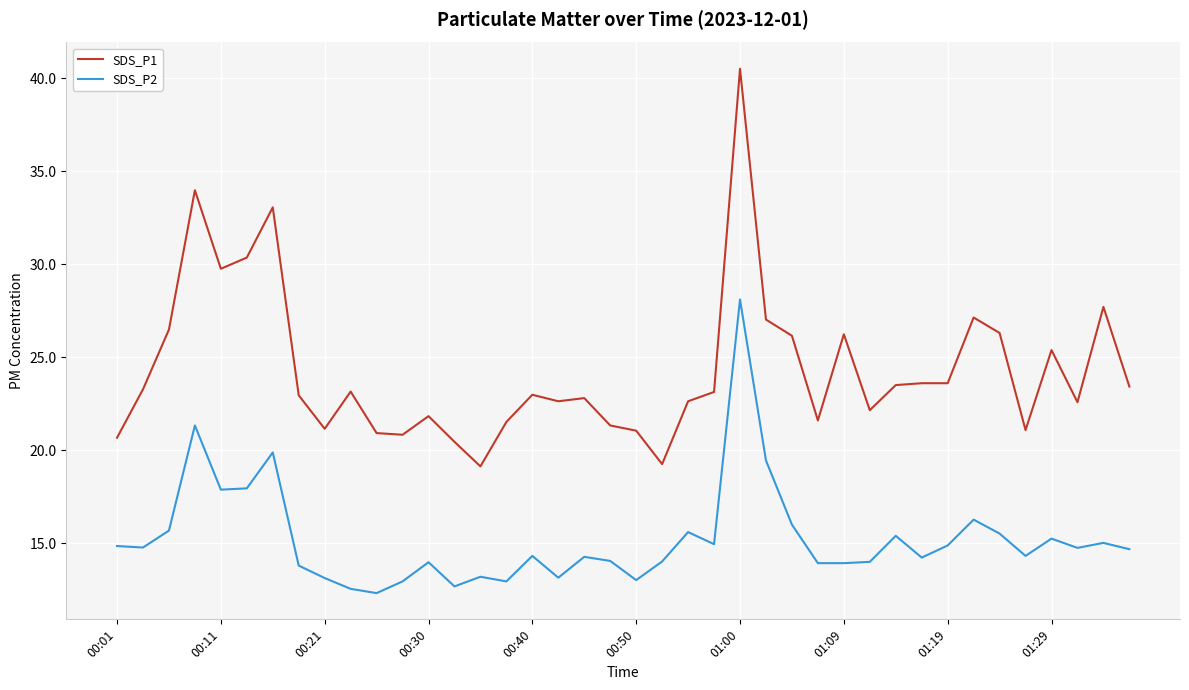

True or false: SDS_P1 and SDS_P2 cross at least once.

False